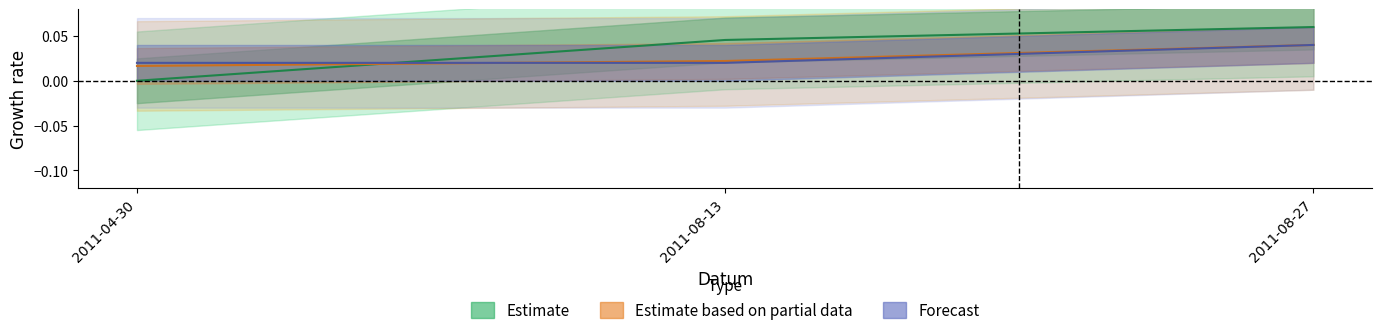

Rank the categories by Forecast value from highest to lowest.

2011-08-27, 2011-04-30, 2011-08-13